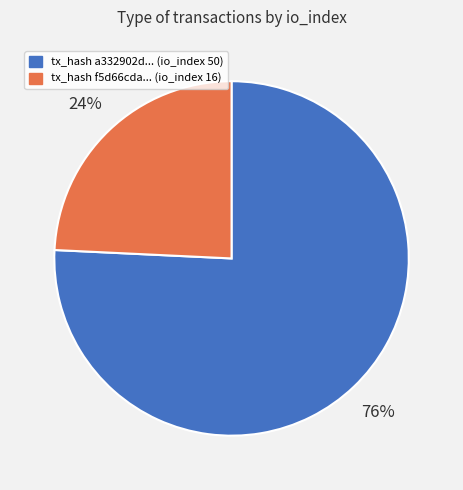

Which has a higher value, tx_hash a332902d... (io_index 50) or tx_hash f5d66cda... (io_index 16)?

tx_hash a332902d... (io_index 50)